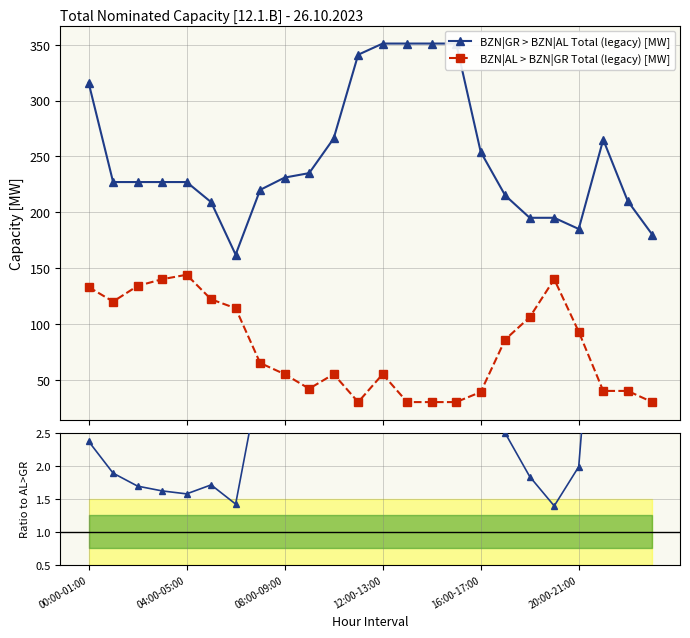

True or false: BZN|GR > BZN|AL Total (legacy) [MW] has more than 1 points higher than both neighbors.

False